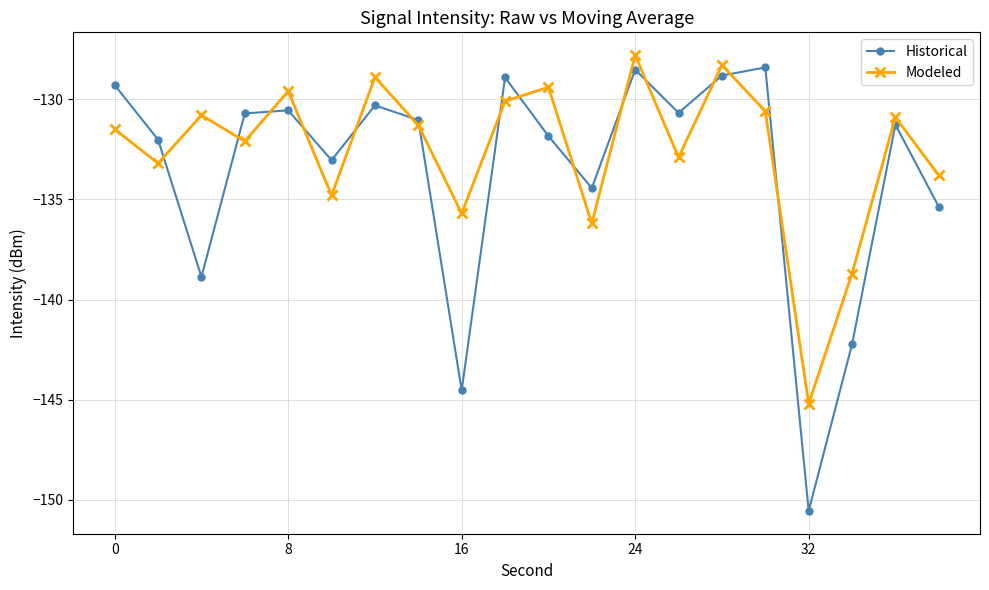

What is the average value of the Historical series?

-133.6